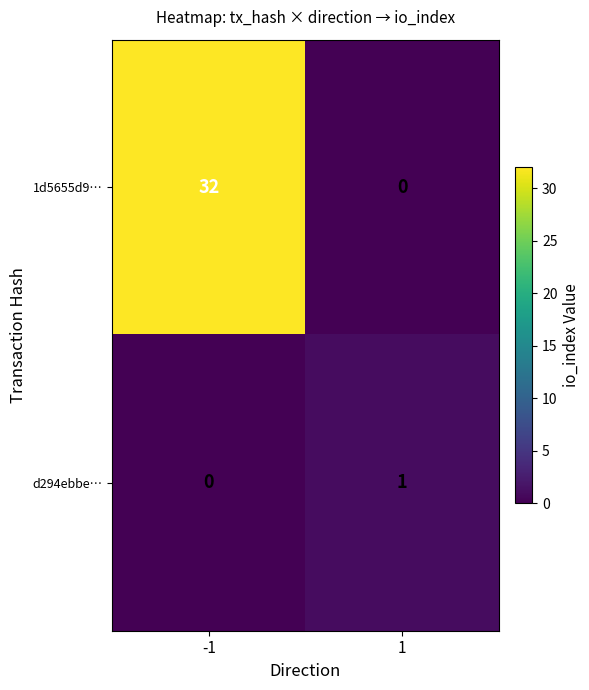

What is the total value across all series at -1?

32